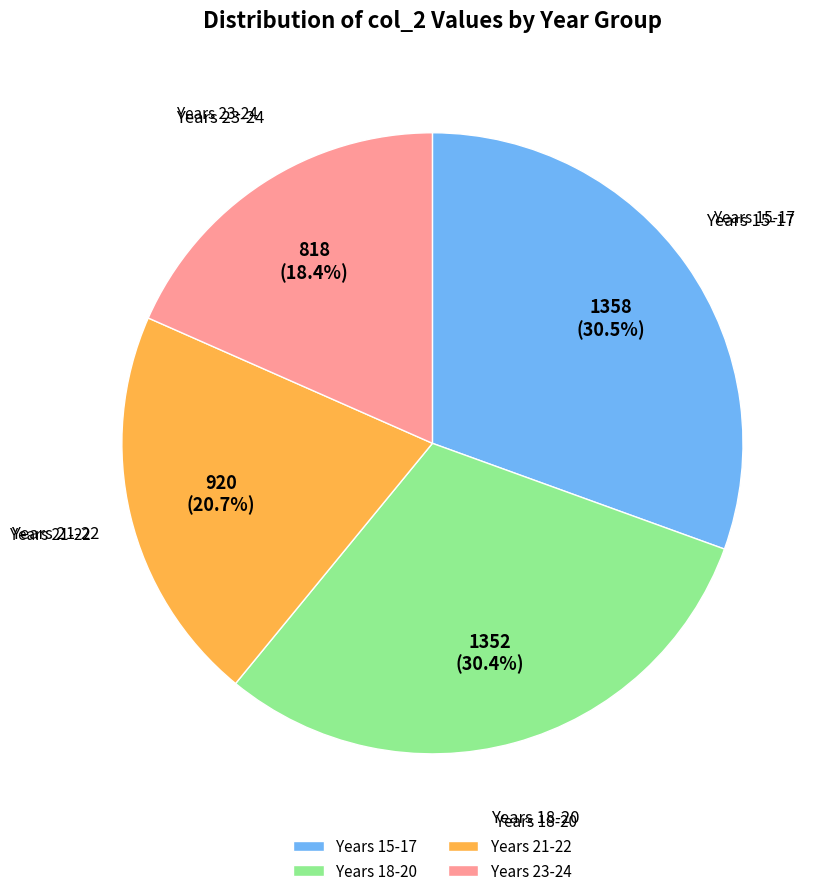

How much of the chart is everything except Years 18-20?

69.6%